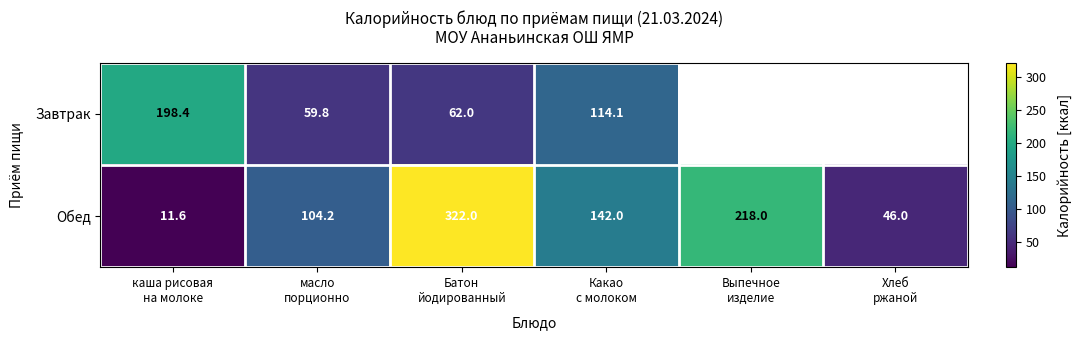

What is the total value across all series at масло
порционно?

164.0